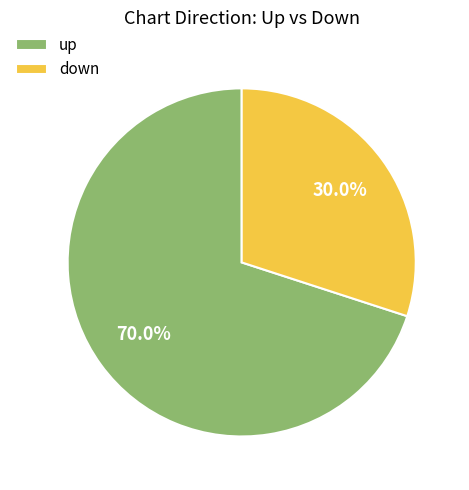

How many slices are in this pie chart?

2